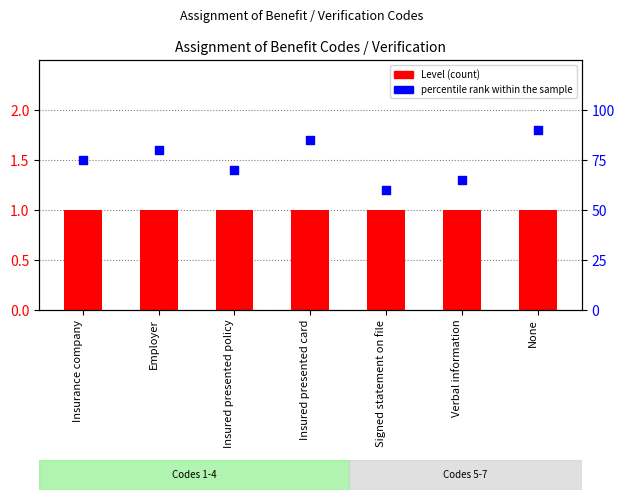

Which series reaches the minimum Y coordinate?

Level